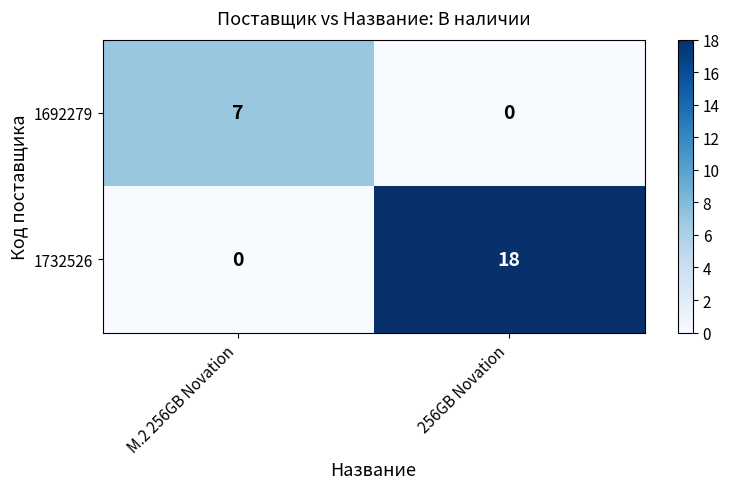

Between M.2 256GB Novation and 256GB Novation, which series saw the biggest shift?

1732526